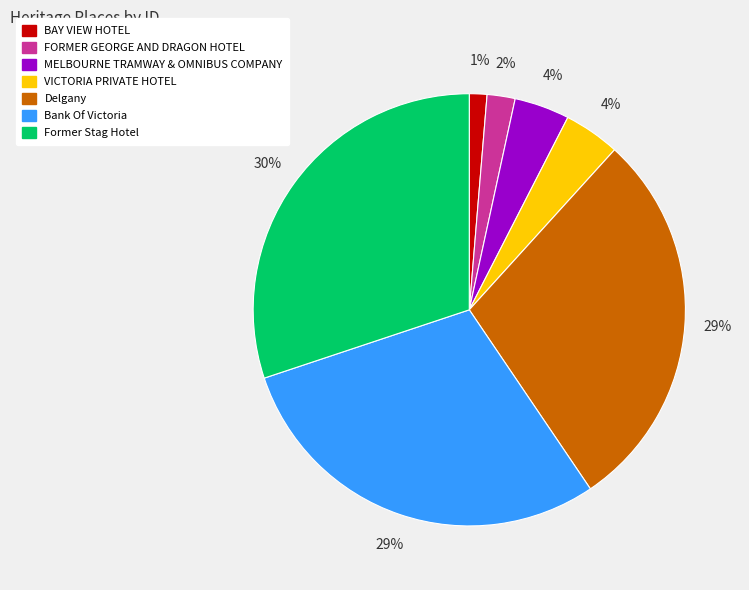

The VICTORIA PRIVATE HOTEL slice represents 4% of the pie. True or false?

True